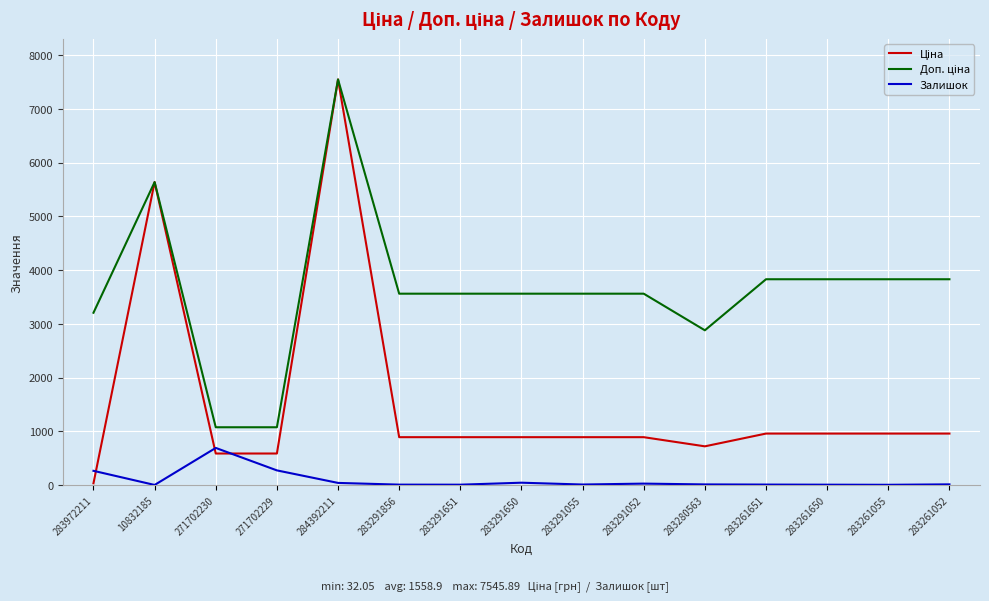

At which category is the sum across all series the highest?

284392211